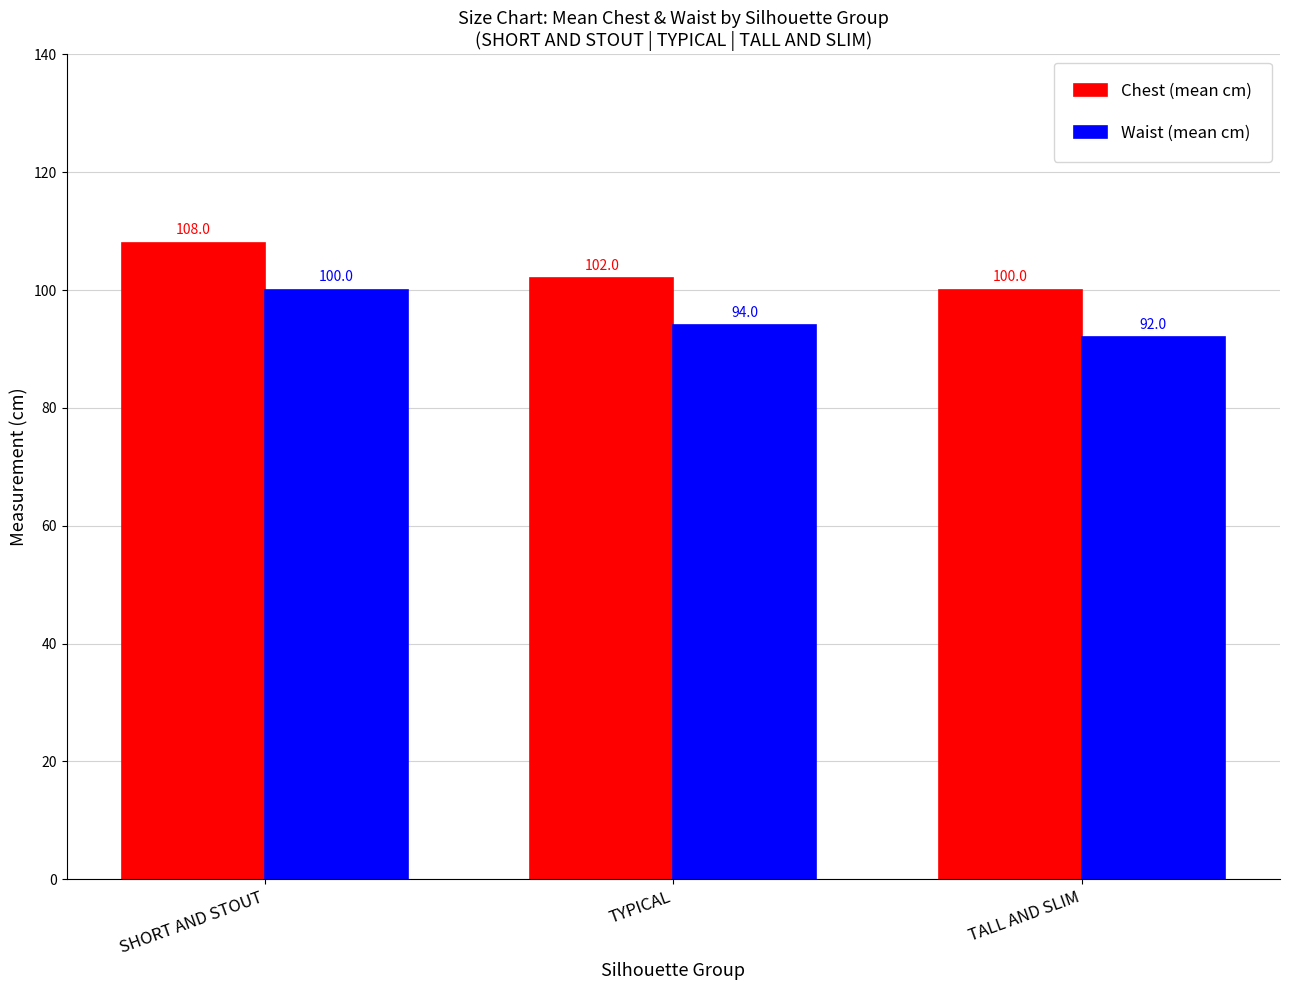

Rank the series at TALL AND SLIM from highest to lowest value.

Chest (mean cm), Waist (mean cm)